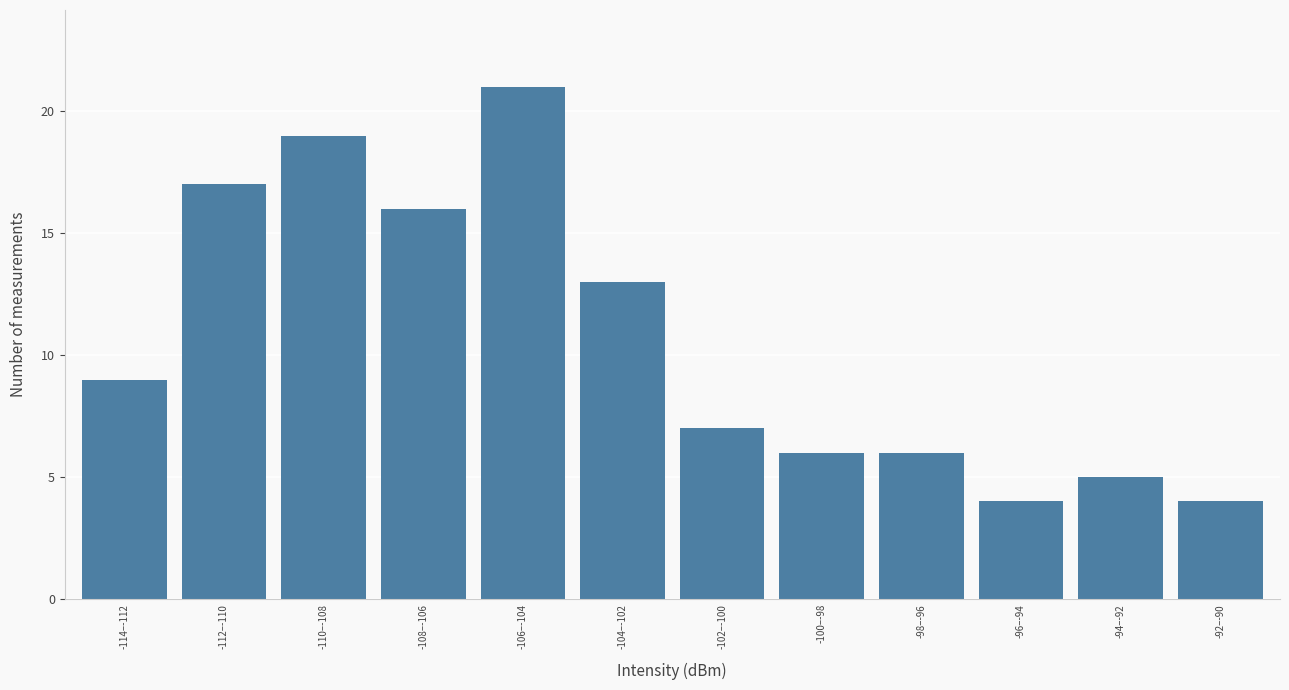

Reading right to left, what are all the values shown in this chart?

4	5	4	6	6	7	13	21	16	19	17	9